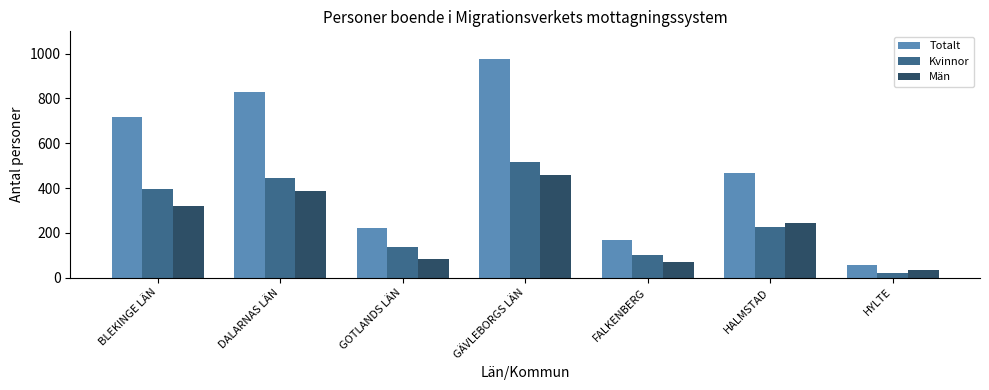

What is the lowest value of the Kvinnor series?

21